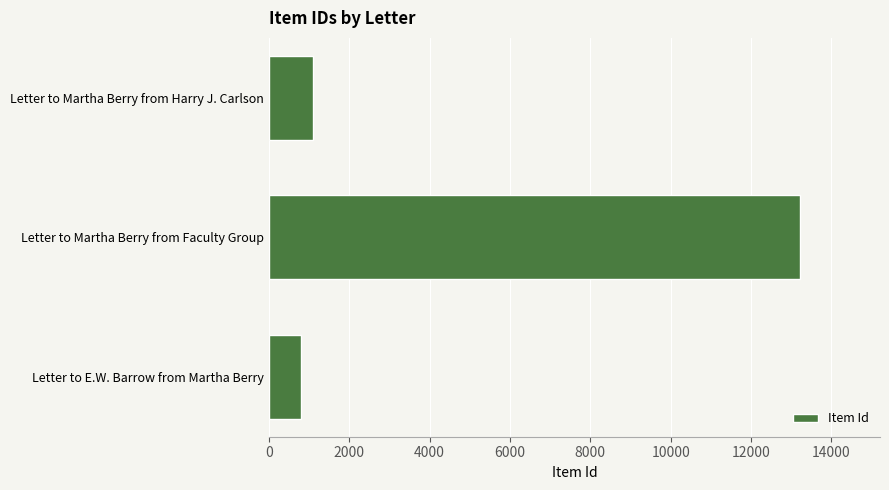

What is the sum of all values?

15150